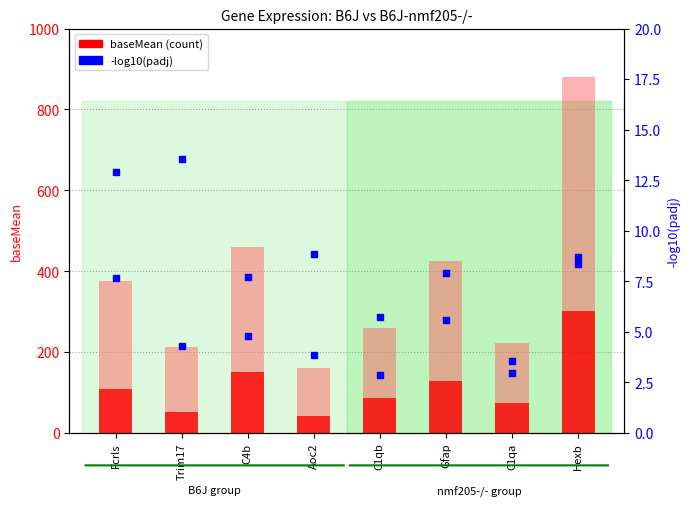

Which series has the widest spread of Y values?

baseMean nmf205